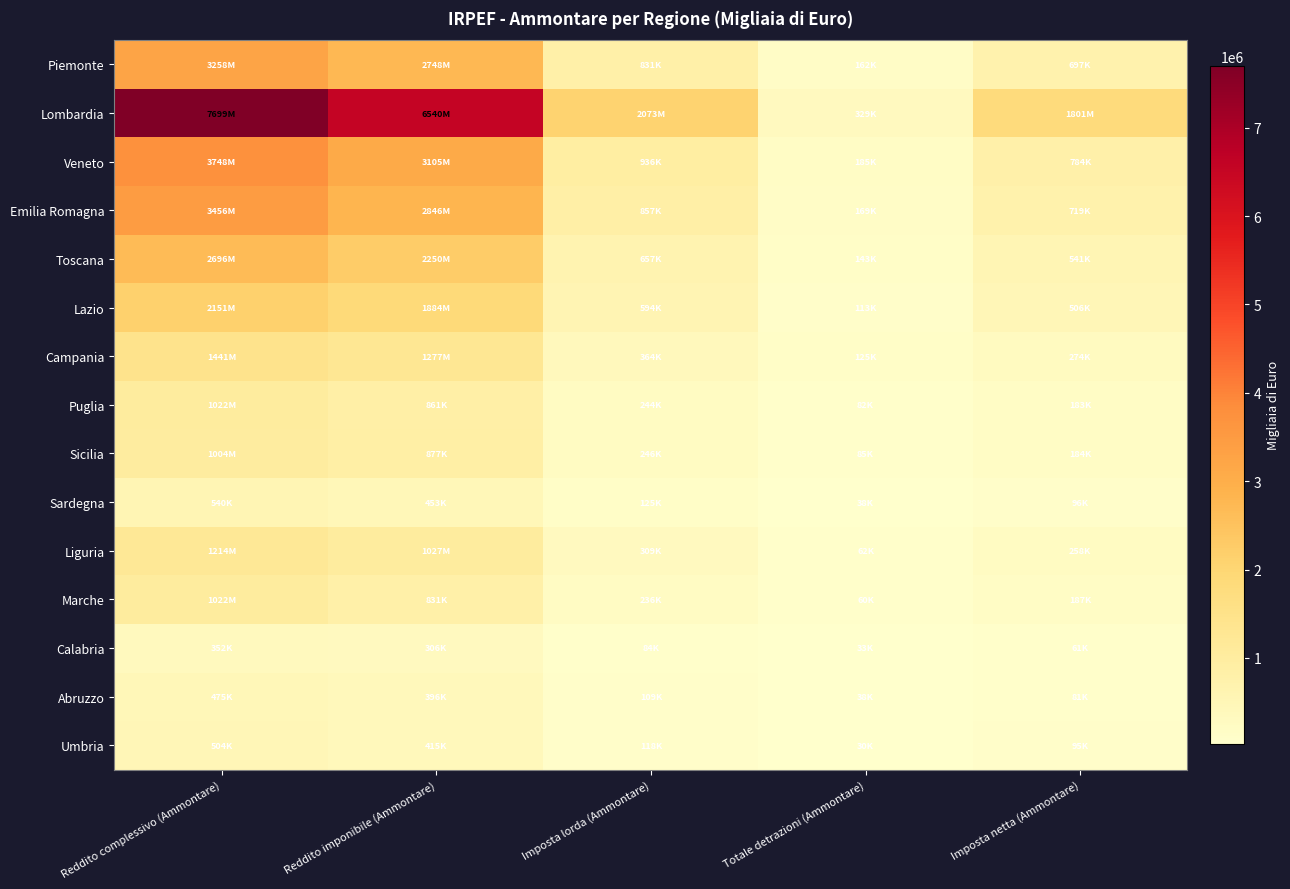

List the series in order of their peak value, lowest first.

Calabria, Abruzzo, Umbria, Sardegna, Sicilia, Puglia, Marche, Liguria, Campania, Lazio, Toscana, Piemonte, Emilia Romagna, Veneto, Lombardia